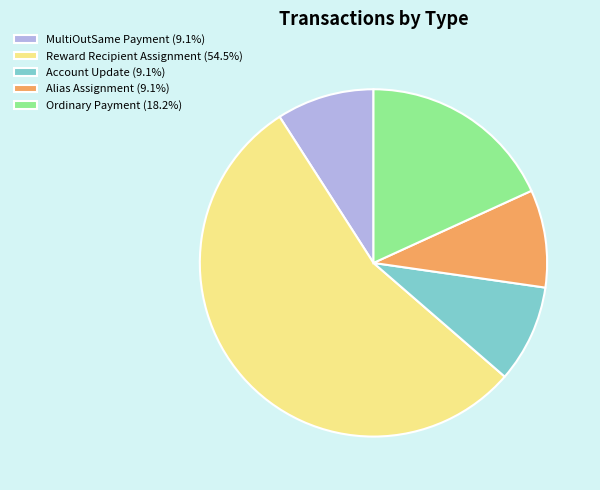

Is there a majority slice in this chart?

Yes